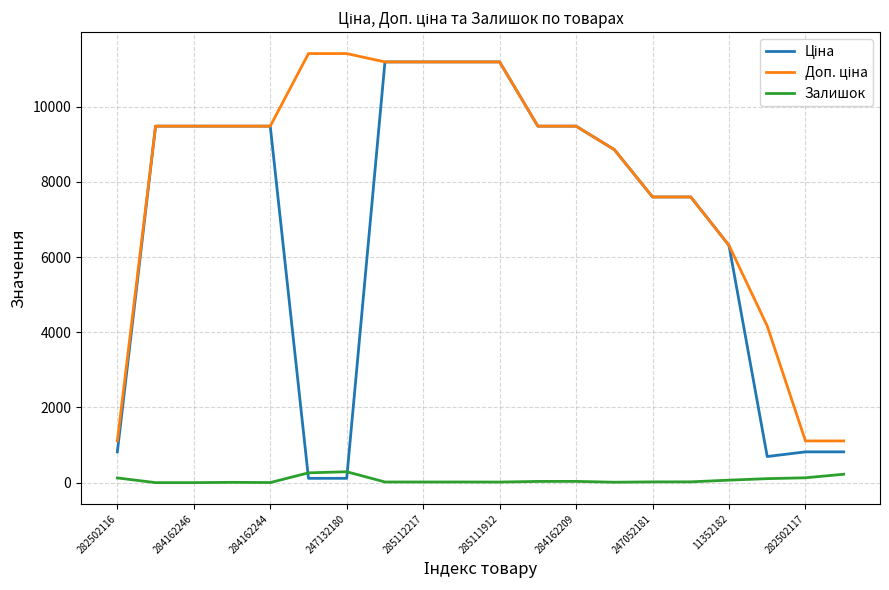

True or false: Доп. ціна and Залишок cross at least once.

False